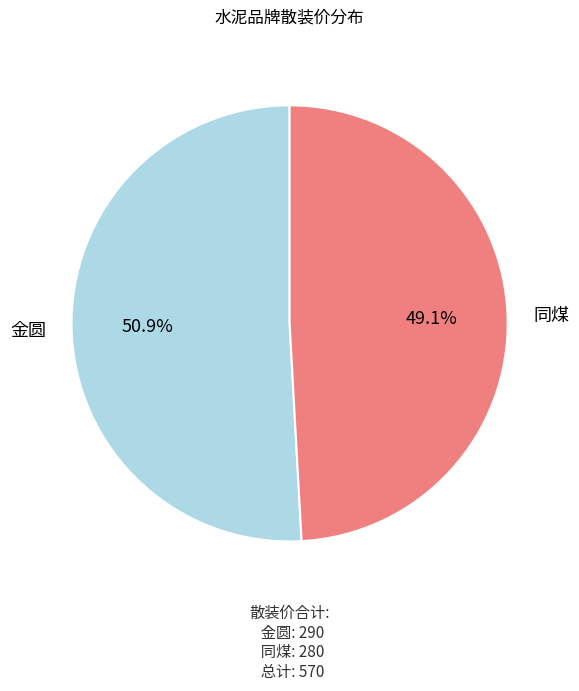

How many slices are in this pie chart?

2